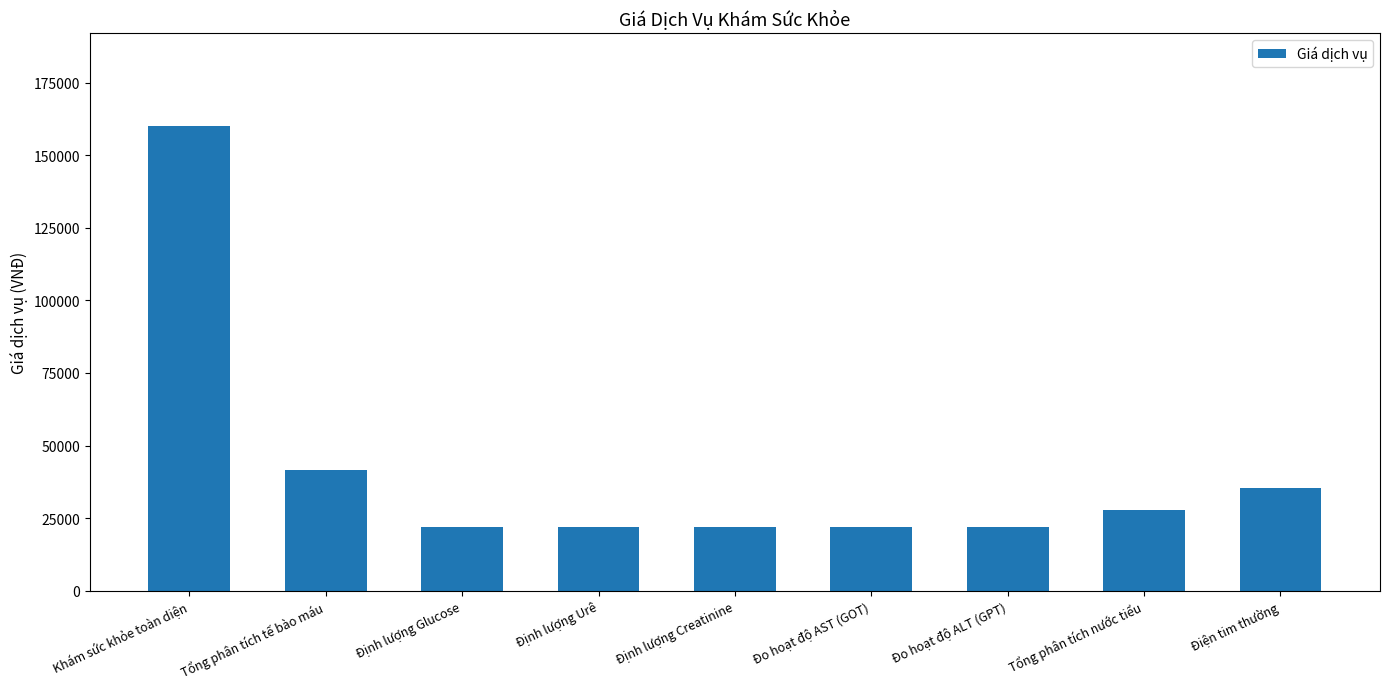

Are the bars horizontal?

No